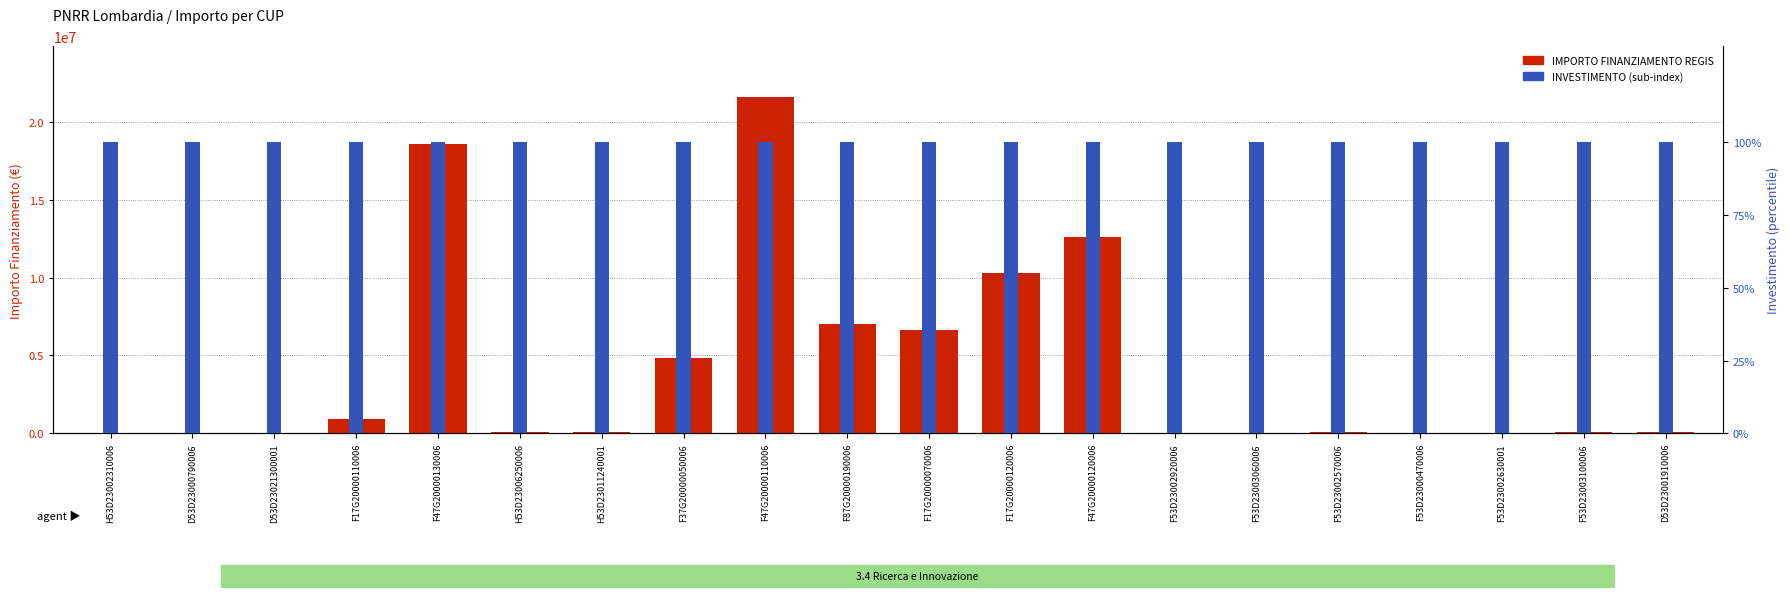

Which has a higher value, F47G20000110006 or H53D23006250006?

F47G20000110006